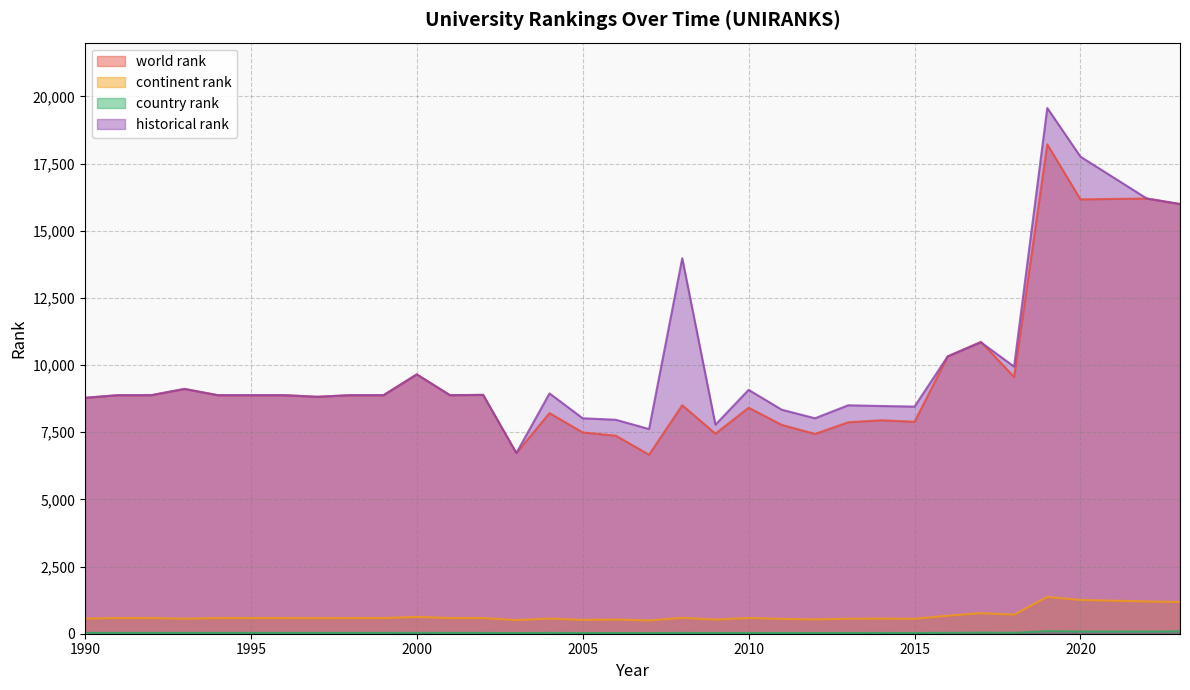

What is the highest value of the country rank series?

97.0